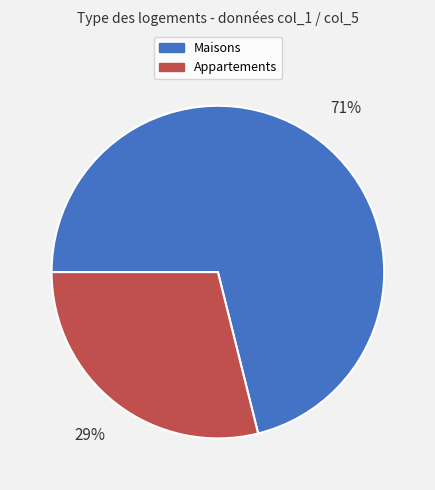

How many segments does this pie chart have?

2